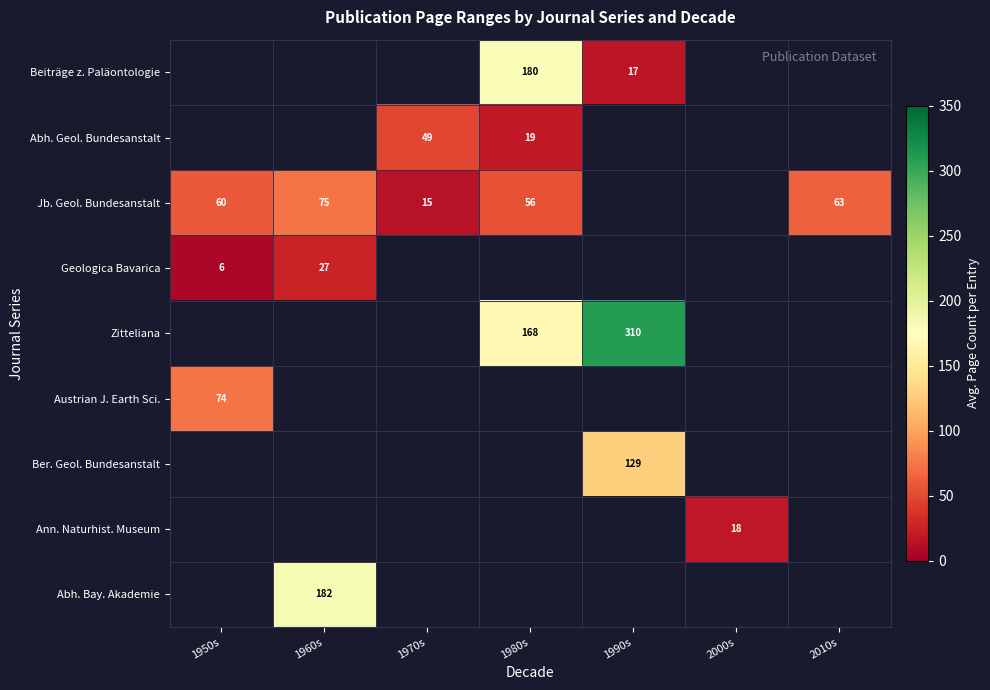

Is it true that Beiträge z. Paläontologie equals 17 at 1990s?

True